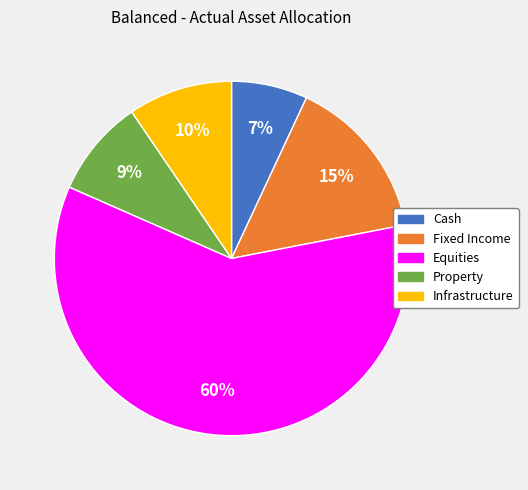

How many segments does this pie chart have?

5